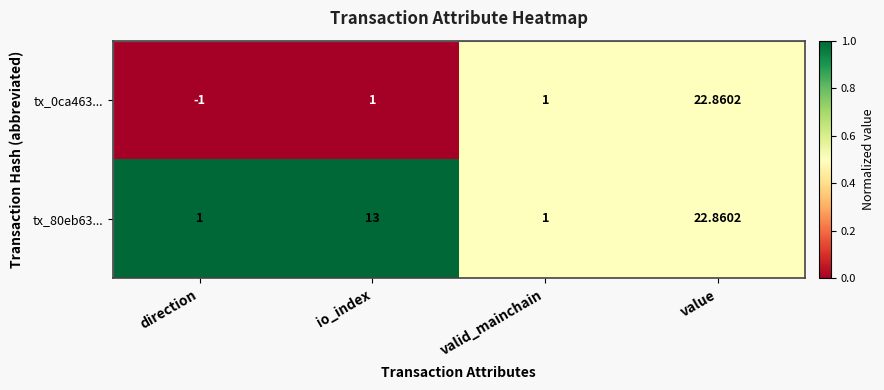

Is the value of tx_80eb63... at valid_mainchain greater than the value of tx_0ca463... at value?

No